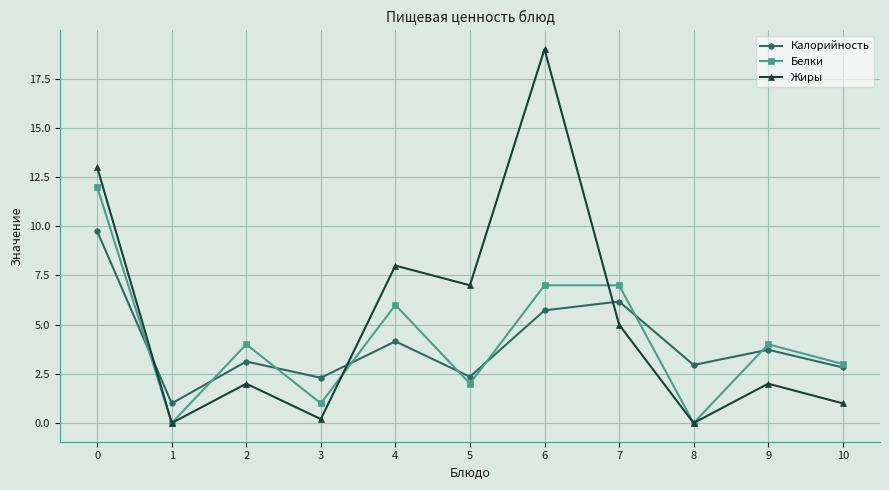

What is the value of the Жиры point at the 8th from the left?

5.0